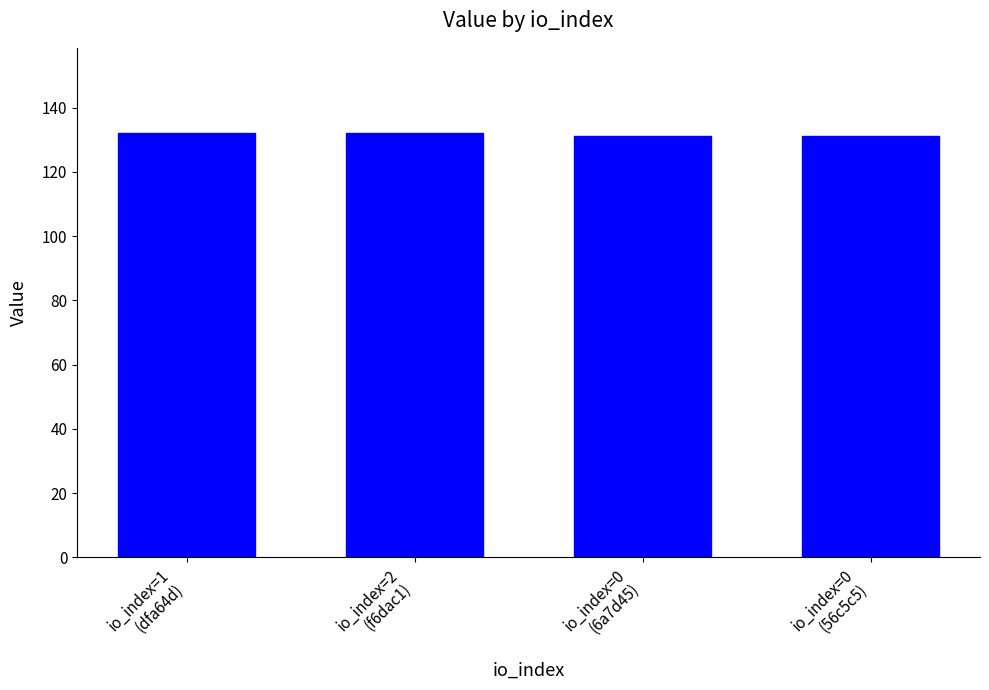

What is the smallest value displayed?

131.2